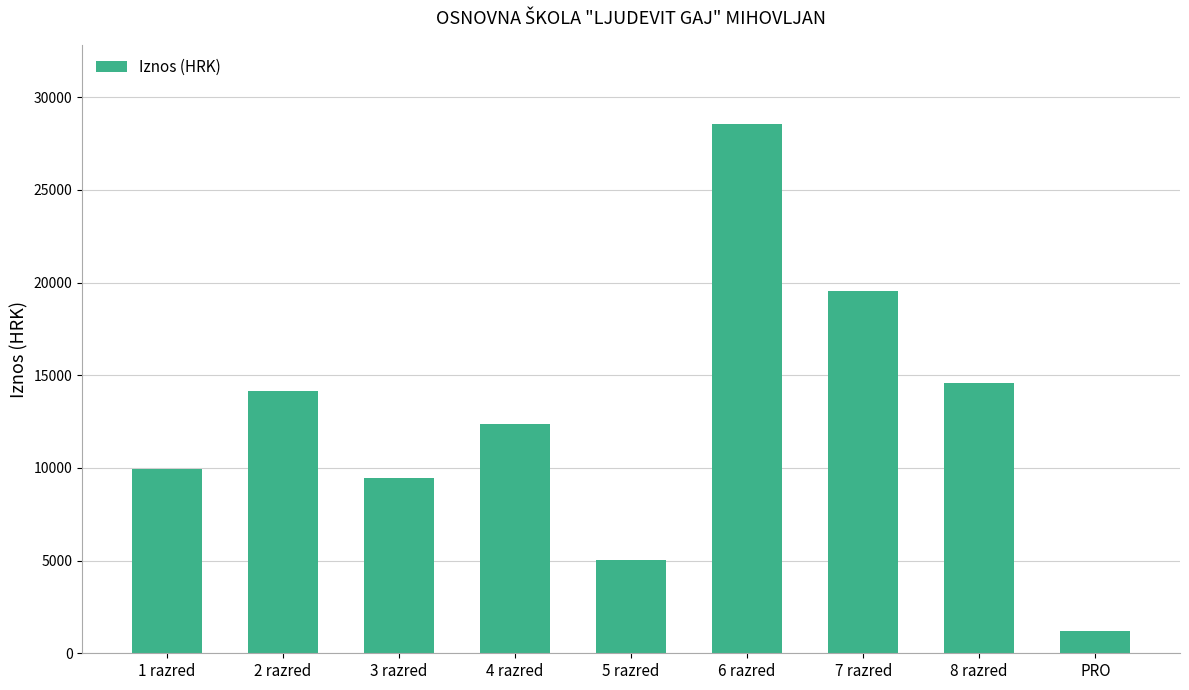

What is the label of the 4th bar from the right?

6 razred